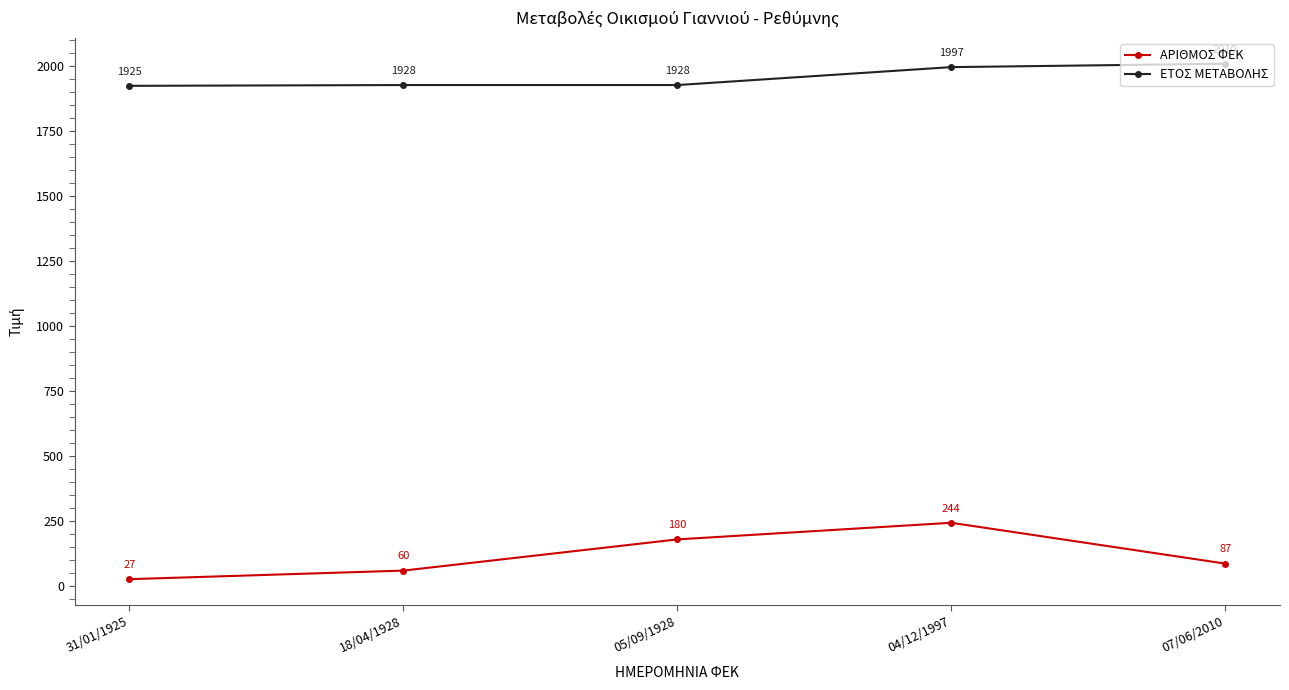

True or false: ΑΡΙΘΜΟΣ ΦΕΚ and ΕΤΟΣ ΜΕΤΑΒΟΛΗΣ cross at least once.

False